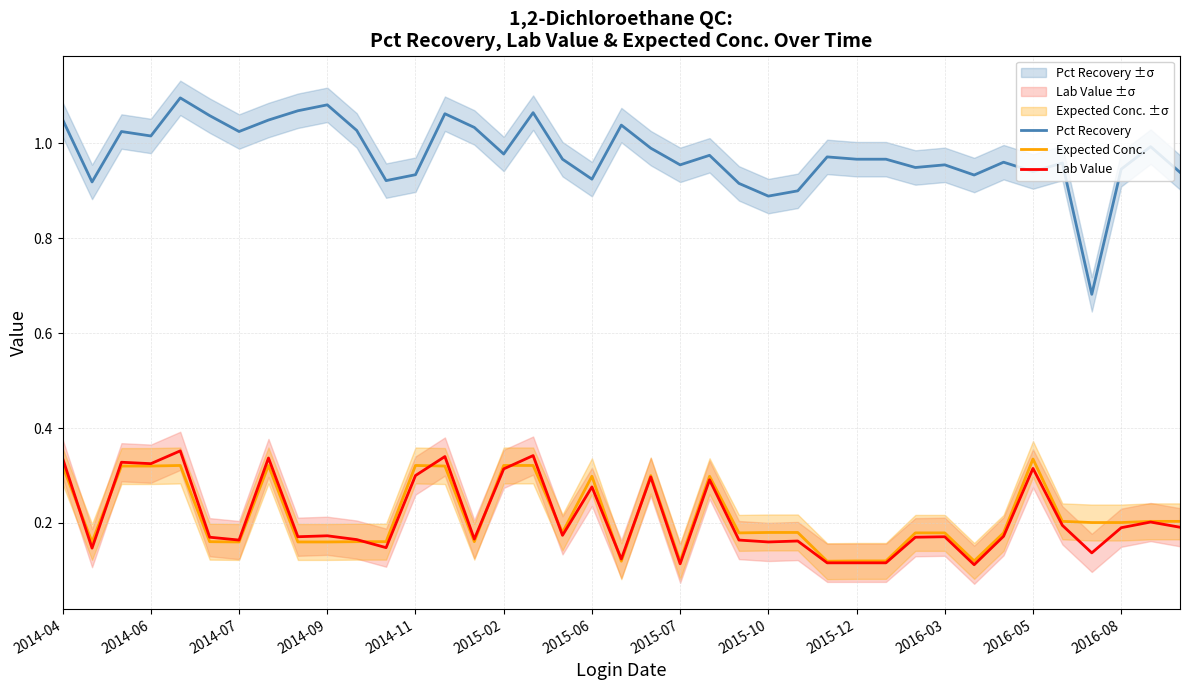

At 25, list the series in order from smallest to largest.

Lab Value, Expected Conc., Pct Recovery